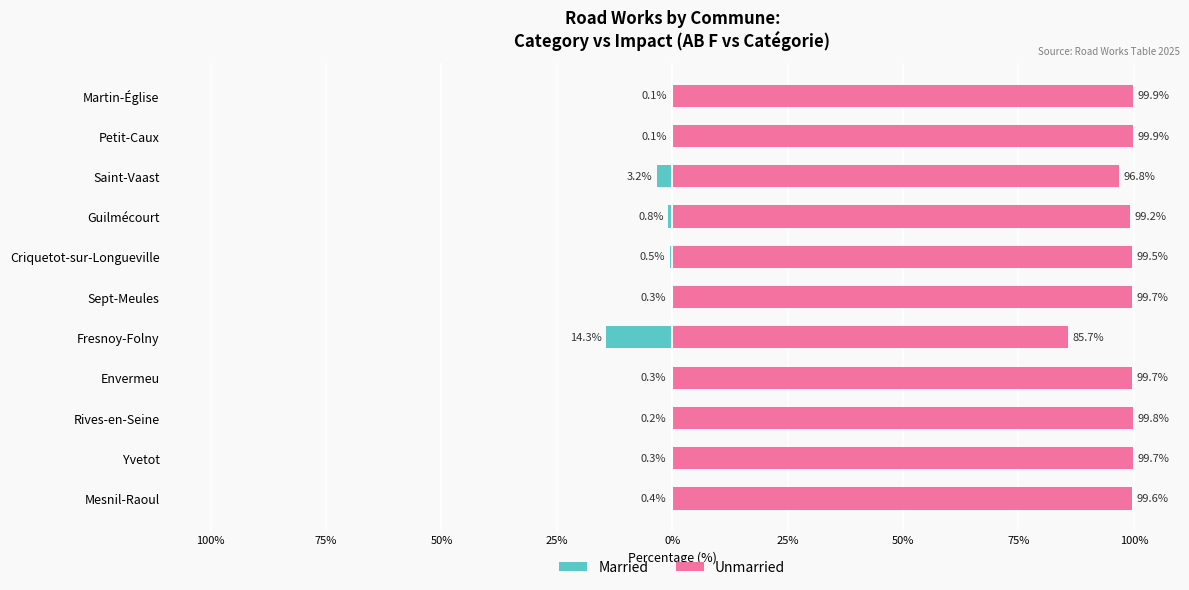

Is it true that Unmarried equals 99.7 at Envermeu?

True